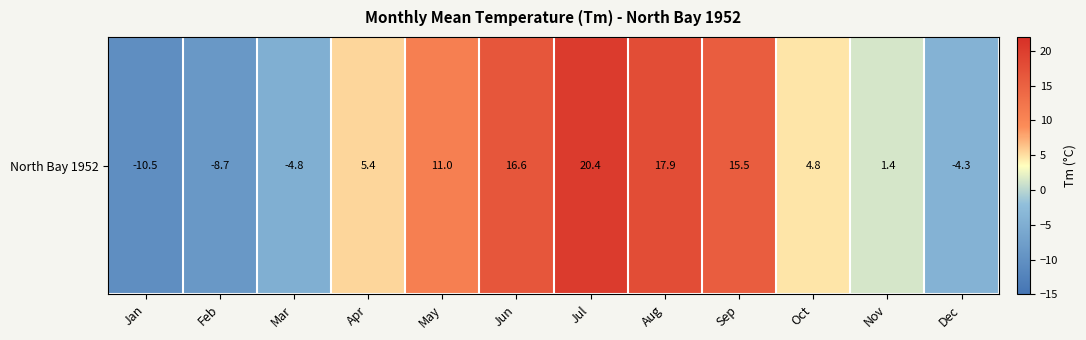

Reading left to right, transcribe all the data shown in this chart.

-10.5	-8.7	-4.8	5.4	11.0	16.6	20.4	17.9	15.5	4.8	1.4	-4.3